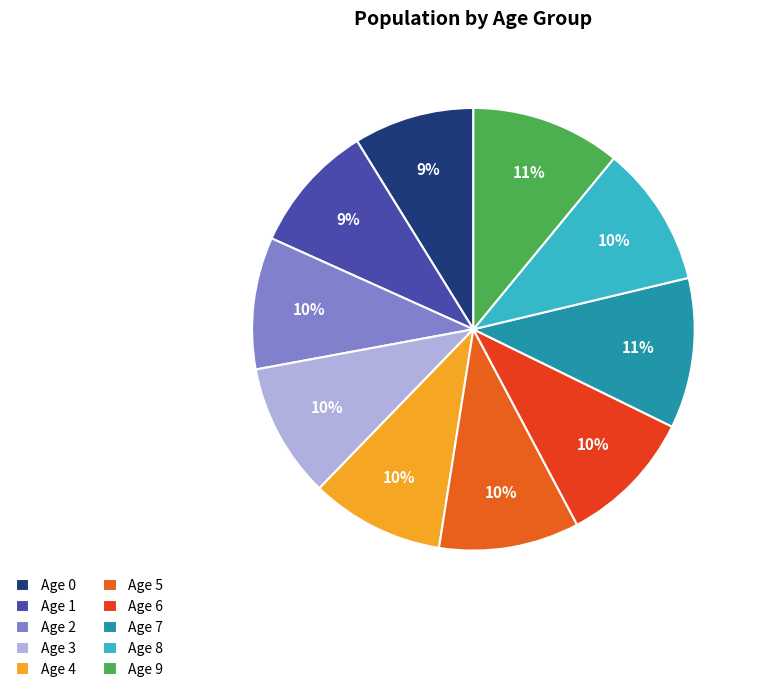

How many segments does this pie chart have?

10